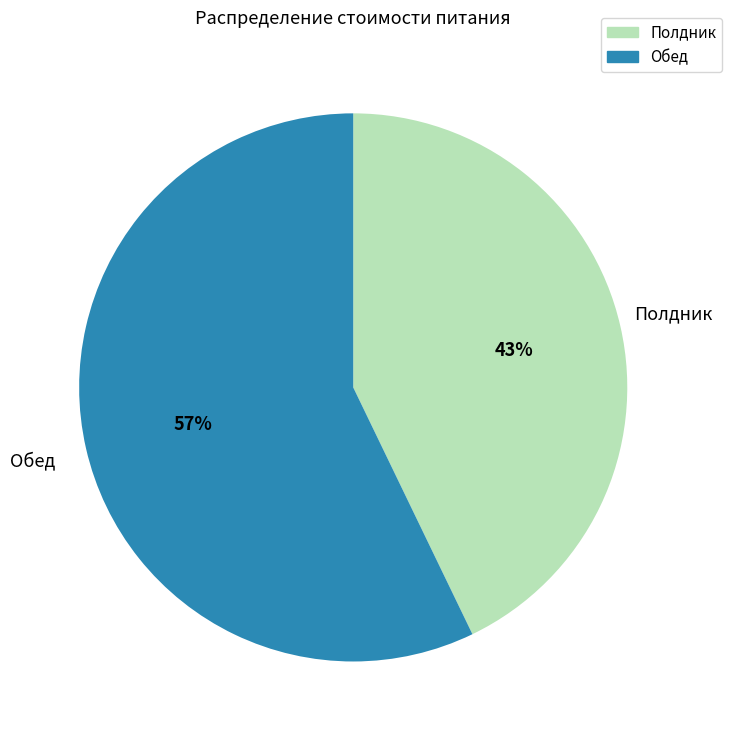

Which slice represents more than half of the pie?

Обед